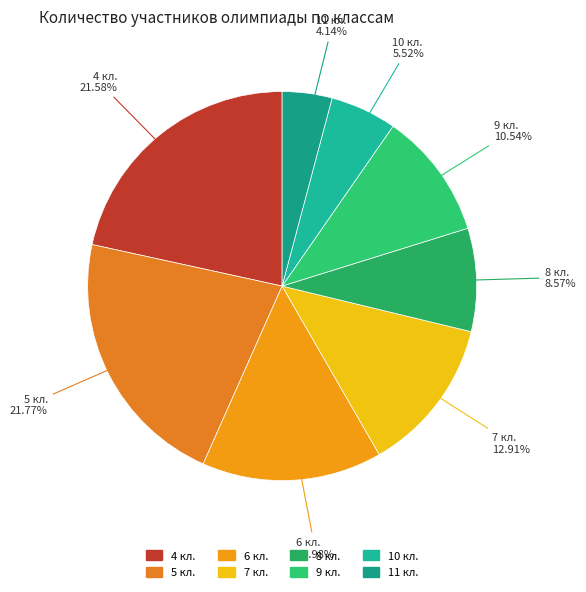

What percentage is the 6 кл. slice, to the nearest percent?

15%